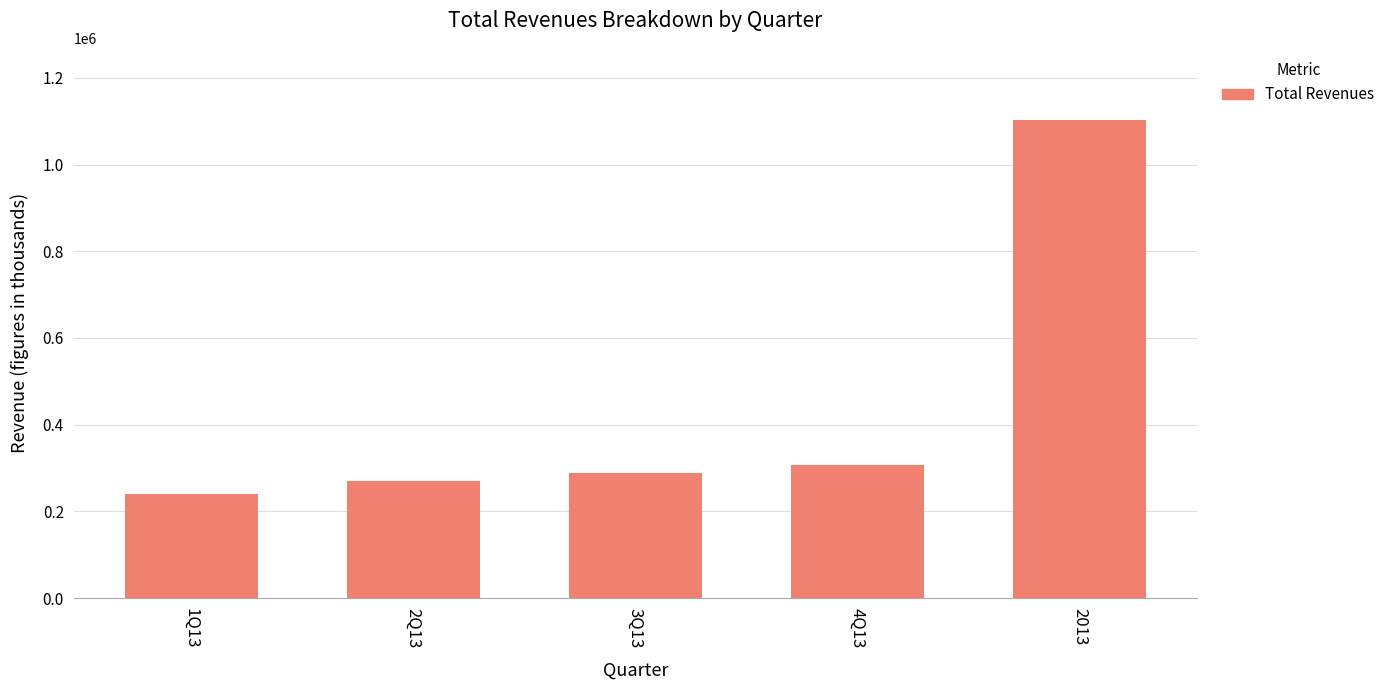

Between 2013 and 1Q13, which is larger?

2013